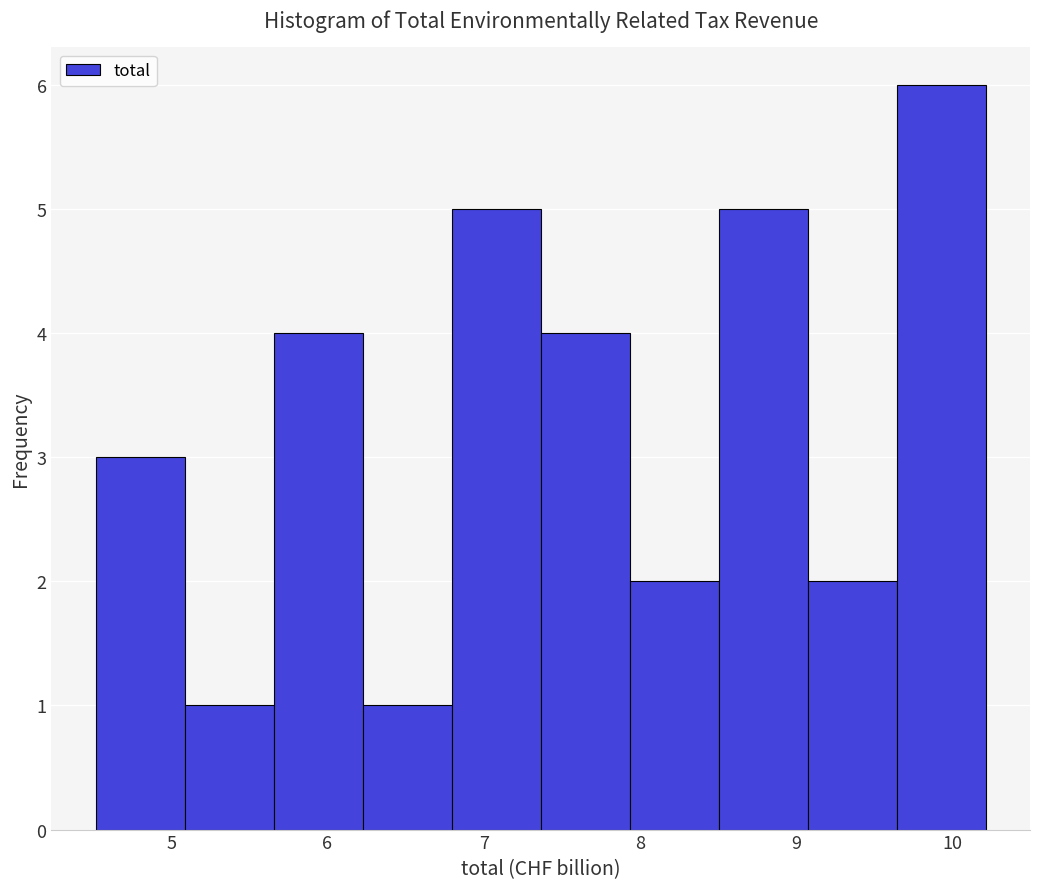

Reading left to right, transcribe this chart: for each bar, give the range it covers on the x-axis and its height. Neither the bar edges nor the heights are printed on the chart, so give them approximately, as read against the axes.

4.5 to 5.1: 3
5.1 to 5.7: 1
5.7 to 6.2: 4
6.2 to 6.8: 1
6.8 to 7.4: 5
7.4 to 7.9: 4
7.9 to 8.5: 2
8.5 to 9.1: 5
9.1 to 9.6: 2
9.6 to 10.2: 6